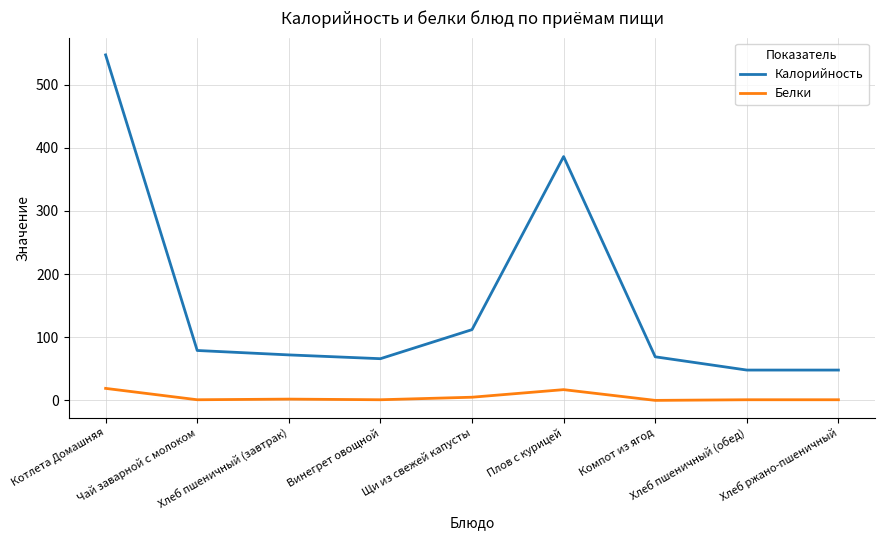

True or false: Калорийность and Белки intersect in this chart.

False